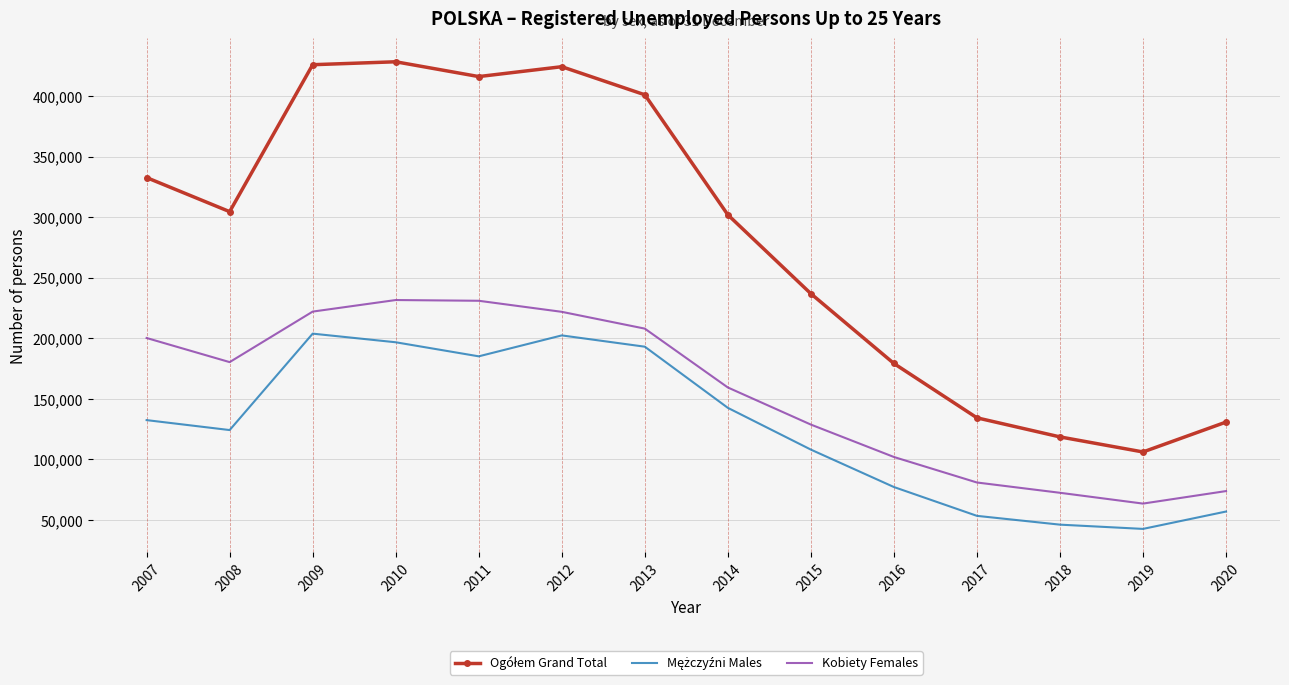

What is the difference between the highest and lowest values at 2008?

180324